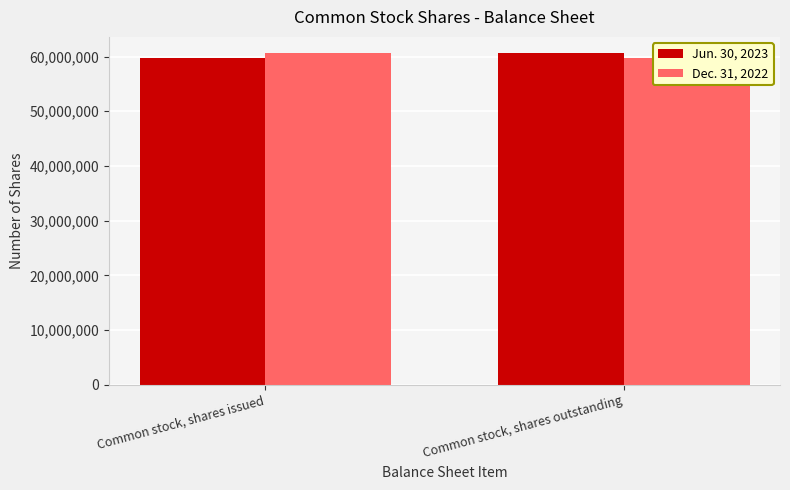

What is the maximum value shown in the chart?

60555661